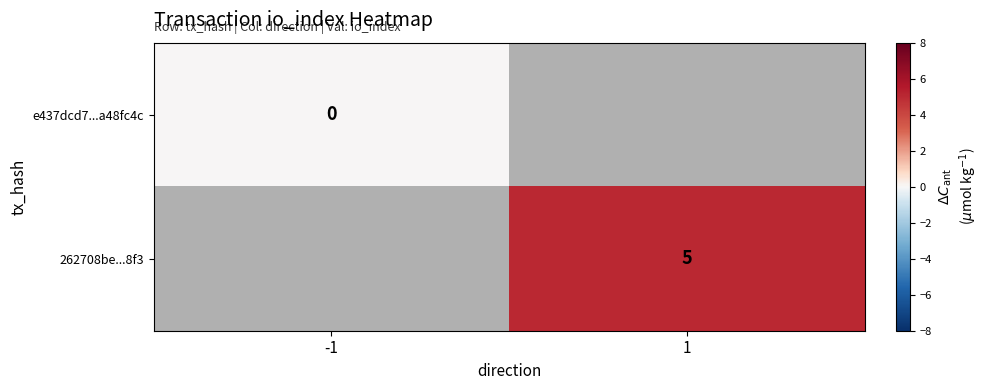

Is it true that 262708be...8f3 equals 6.5 at 1?

False